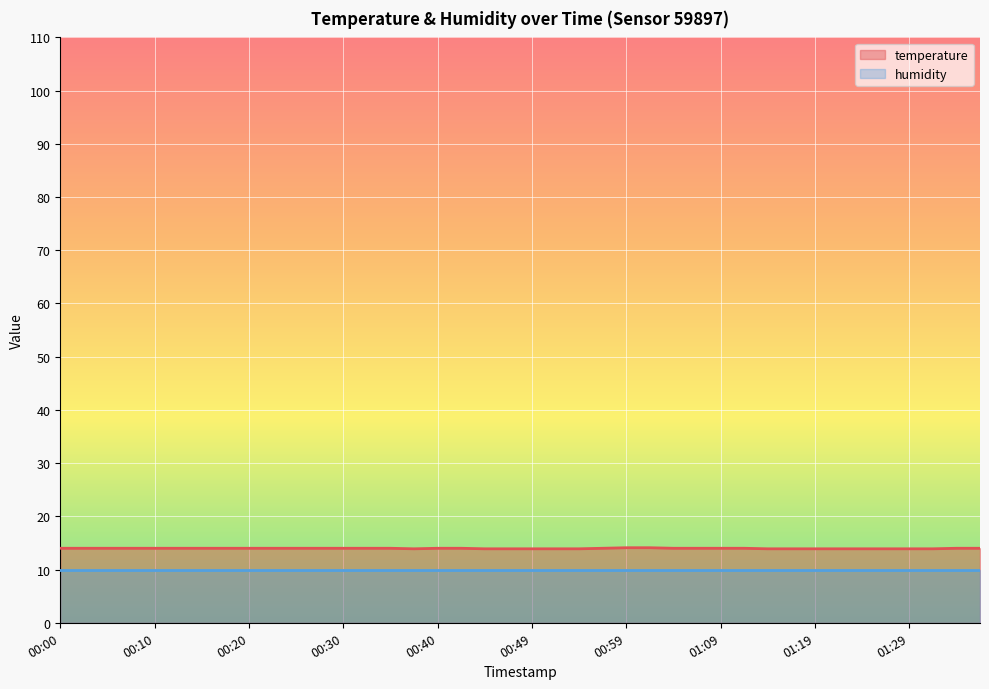

Rank the categories by value from lowest to highest.

00:37, 00:44, 00:47, 00:49, 00:52, 00:54, 01:14, 01:16, 01:19, 01:21, 01:24, 01:26, 01:29, 01:31, 00:00, 00:03, 00:05, 00:08, 00:10, 00:13, 00:15, 00:17, 00:20, 00:22, 00:25, 00:27, 00:30, 00:32, 00:35, 00:40, 00:42, 00:57, 01:04, 01:07, 01:09, 01:12, 01:34, 01:36, 00:59, 01:02